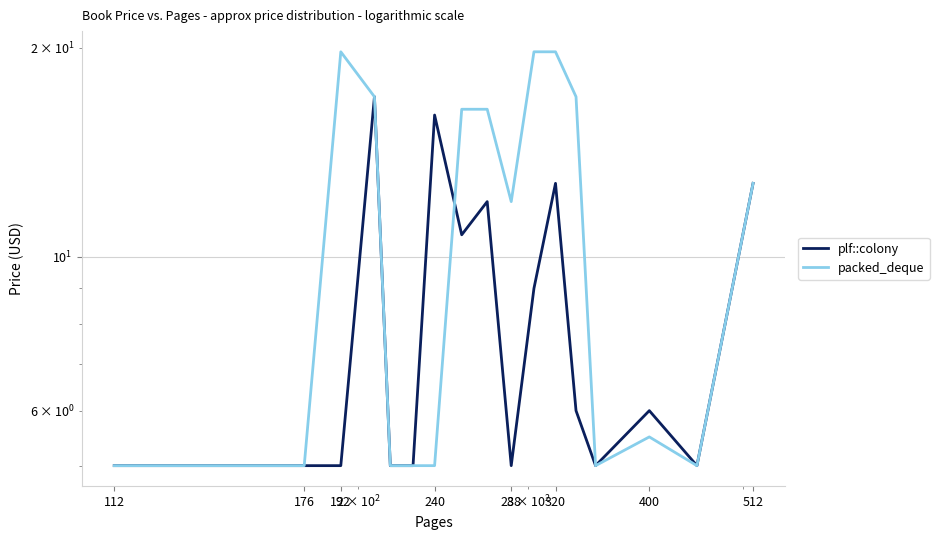

How many lines are shown in the chart?

2